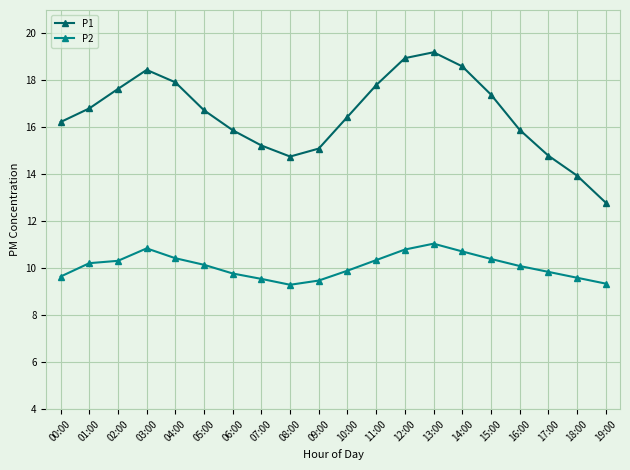

At which label does P1 first exceed 16?

00:00